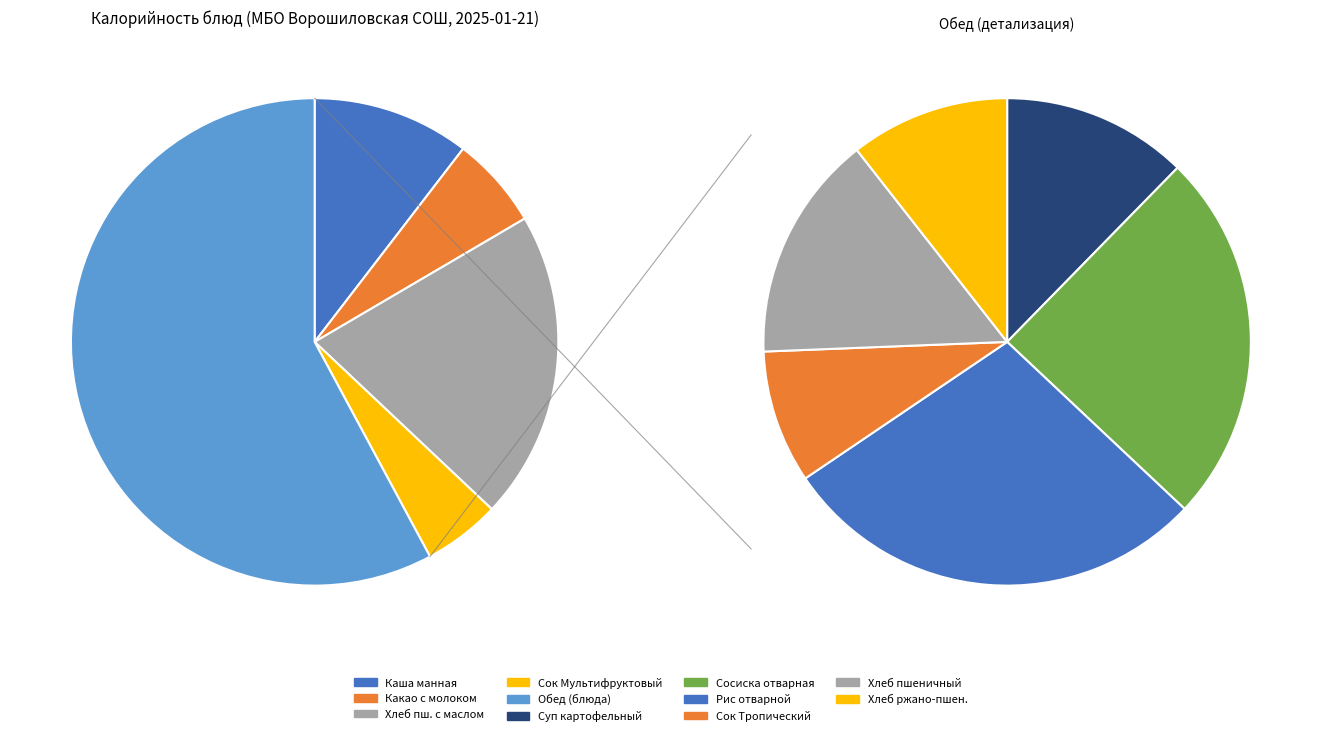

What percentage is NOT represented by Суп картофельный с макаронными издел.?

92.9%